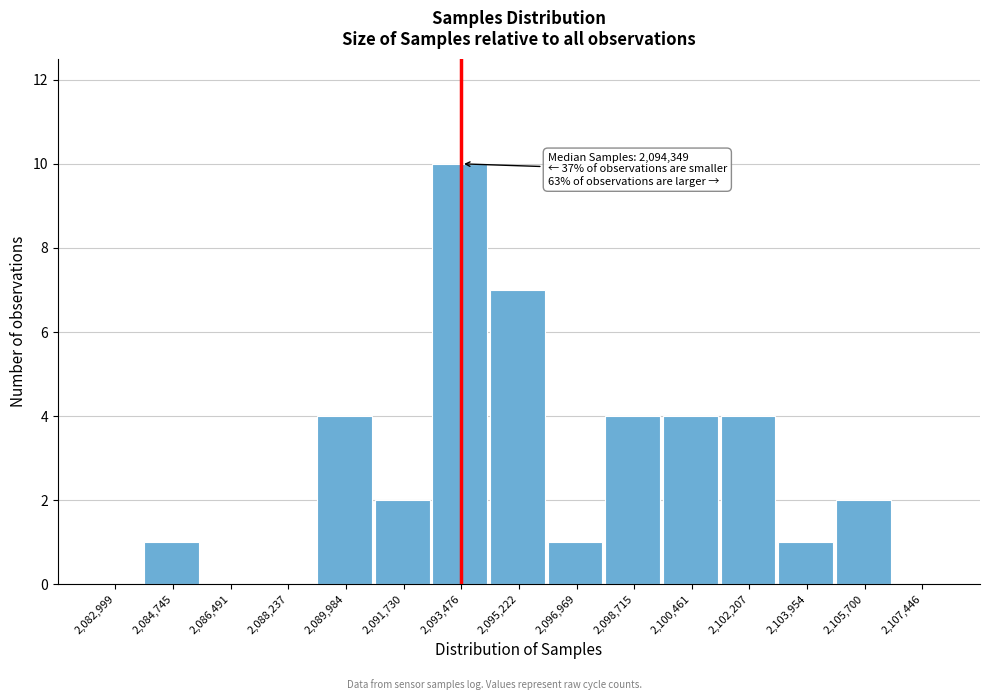

Reading left to right, list all the values displayed in this chart.

2,082,999=0	2,084,745=1	2,086,491=0	2,088,237=0	2,089,984=4	2,091,730=2	2,093,476=10	2,095,222=7	2,096,969=1	2,098,715=4	2,100,461=4	2,102,207=4	2,103,954=1	2,105,700=2	2,107,446=0